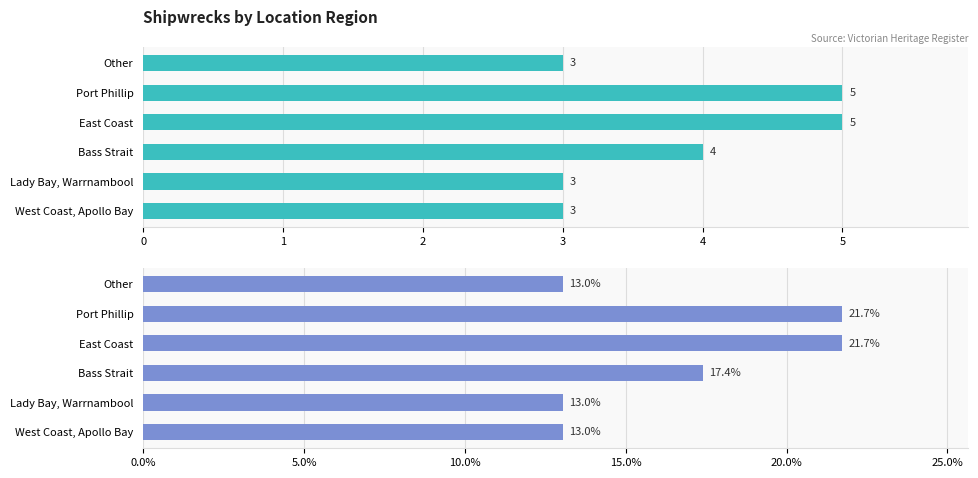

Count the number of categories in the chart.

6